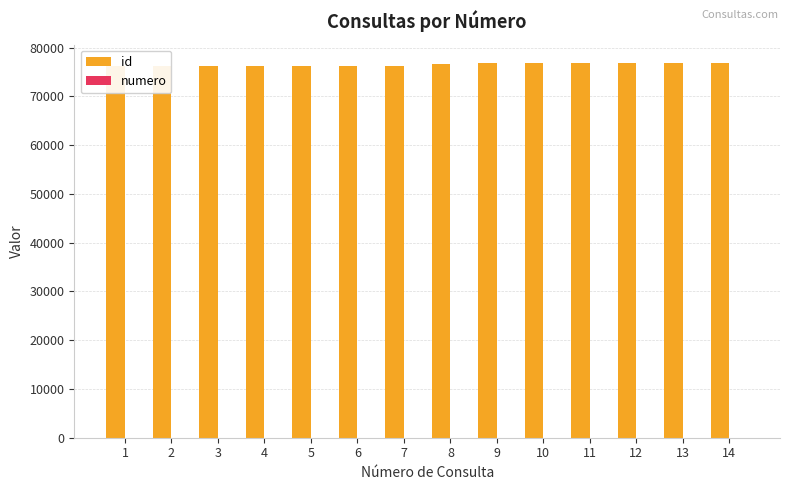

The value of id at 14 is 76767. True or false?

True